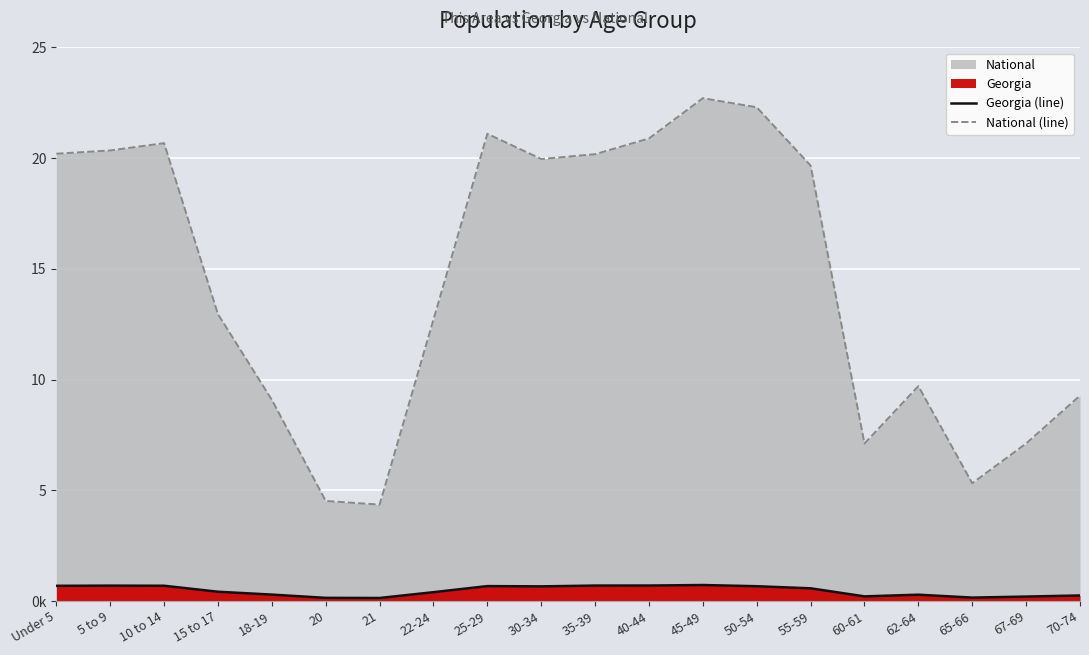

What is the difference between the second highest and second lowest values in the Georgia (line) series?

556010